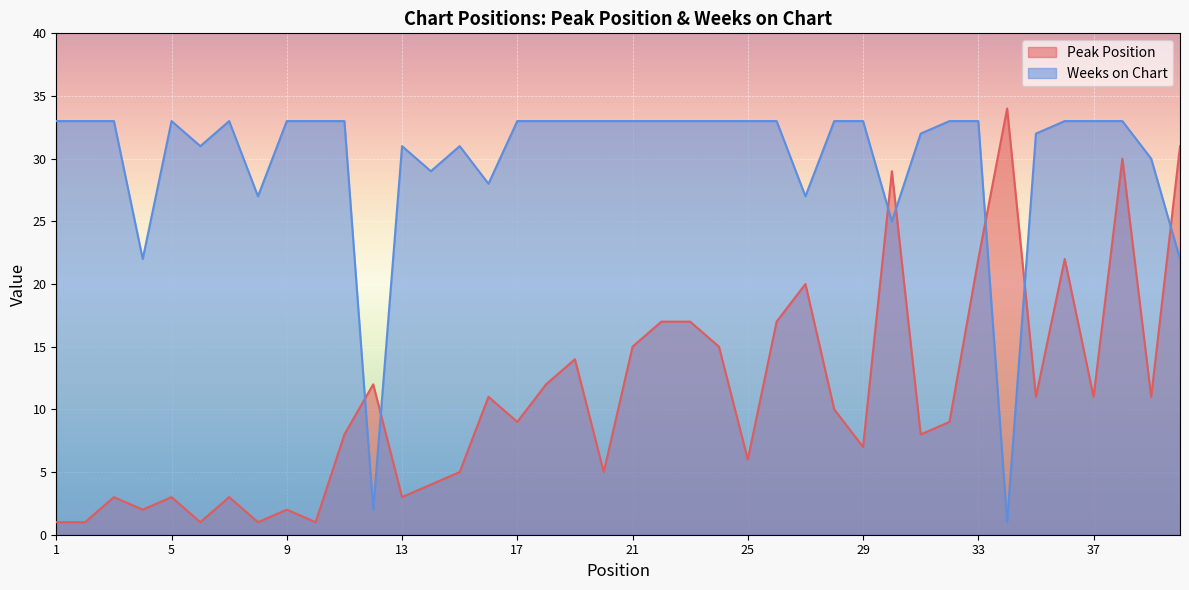

What is the value of the Peak Position point at the 12th from the left?

12